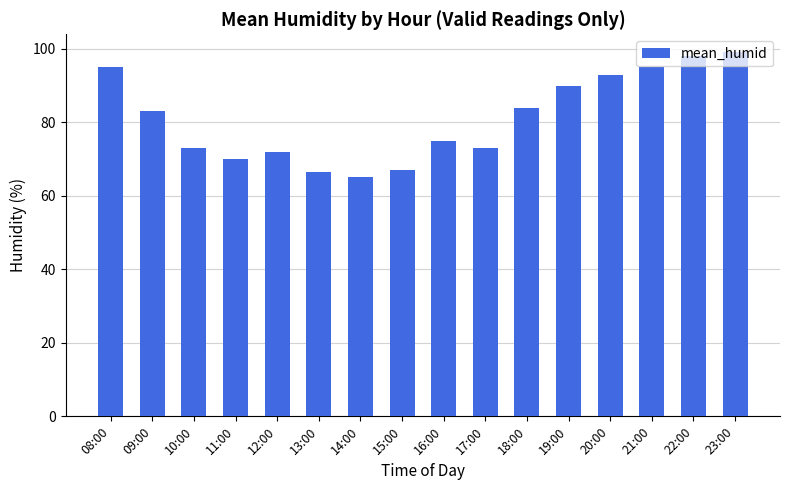

How many data points are less than 83?

8